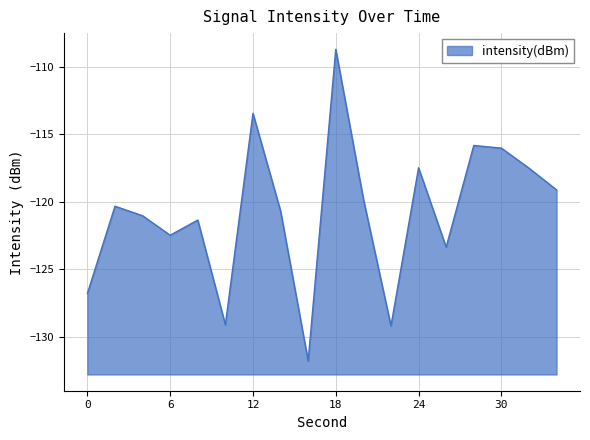

What is the value of the 18th point from the left?

-119.1